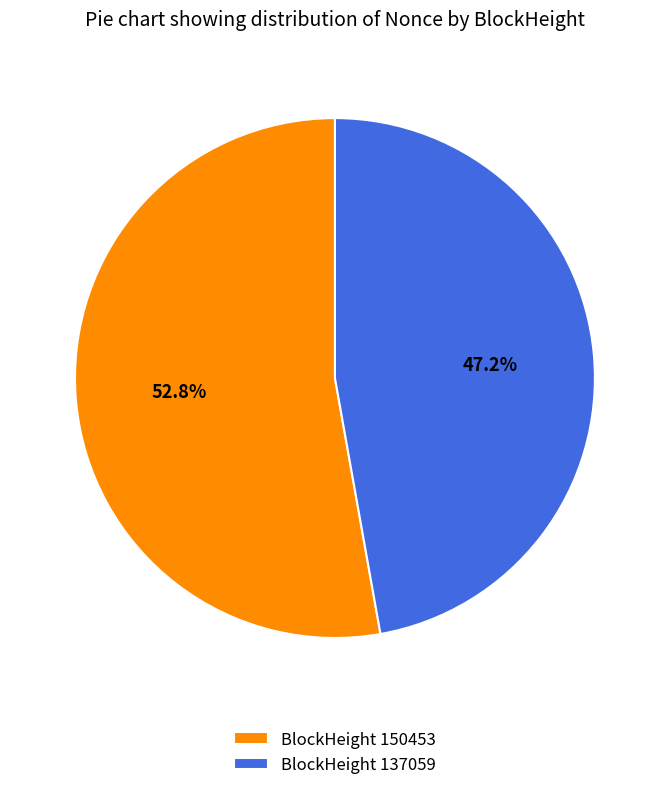

Between BlockHeight 150453 and BlockHeight 137059, which is larger?

BlockHeight 150453